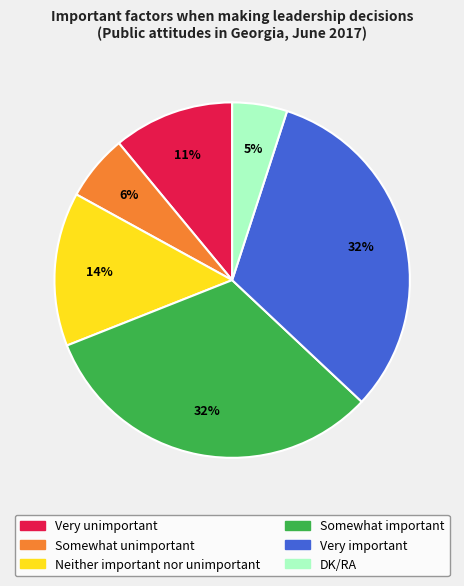

How many segments does this pie chart have?

6